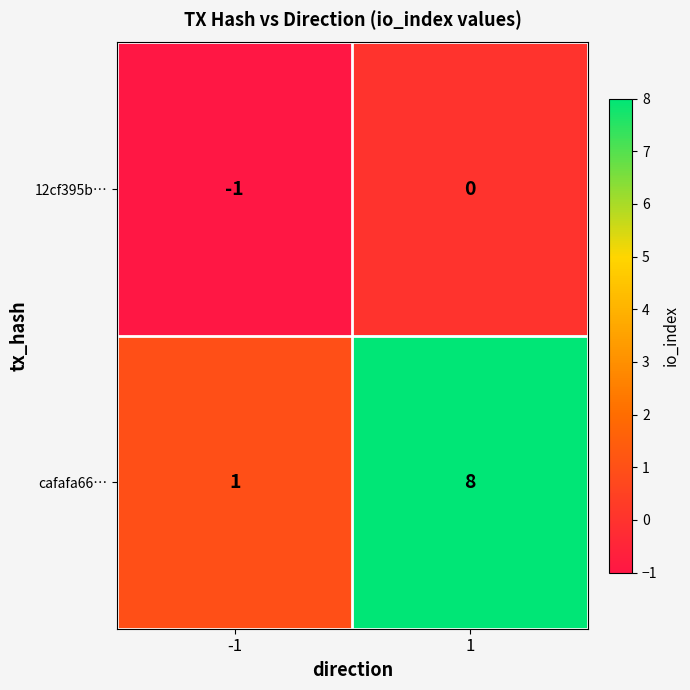

Reading right to left, extract all data points from this chart.

12cf395b…: 0	-1
cafafa66…: 8	1